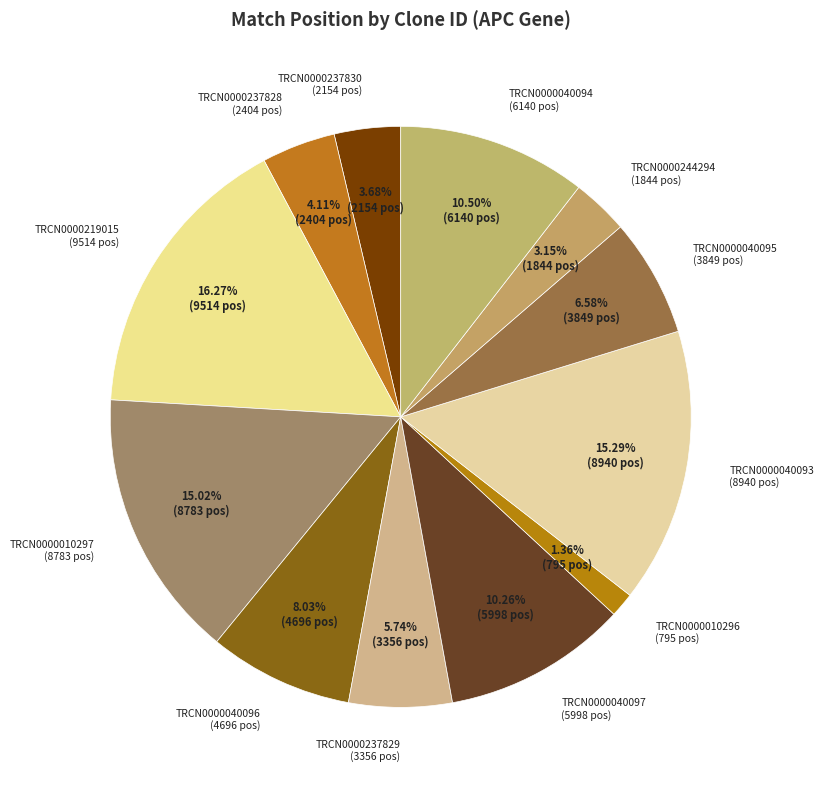

Combined, what portion of the pie is TRCN0000040095 and TRCN0000237830?

10.3%